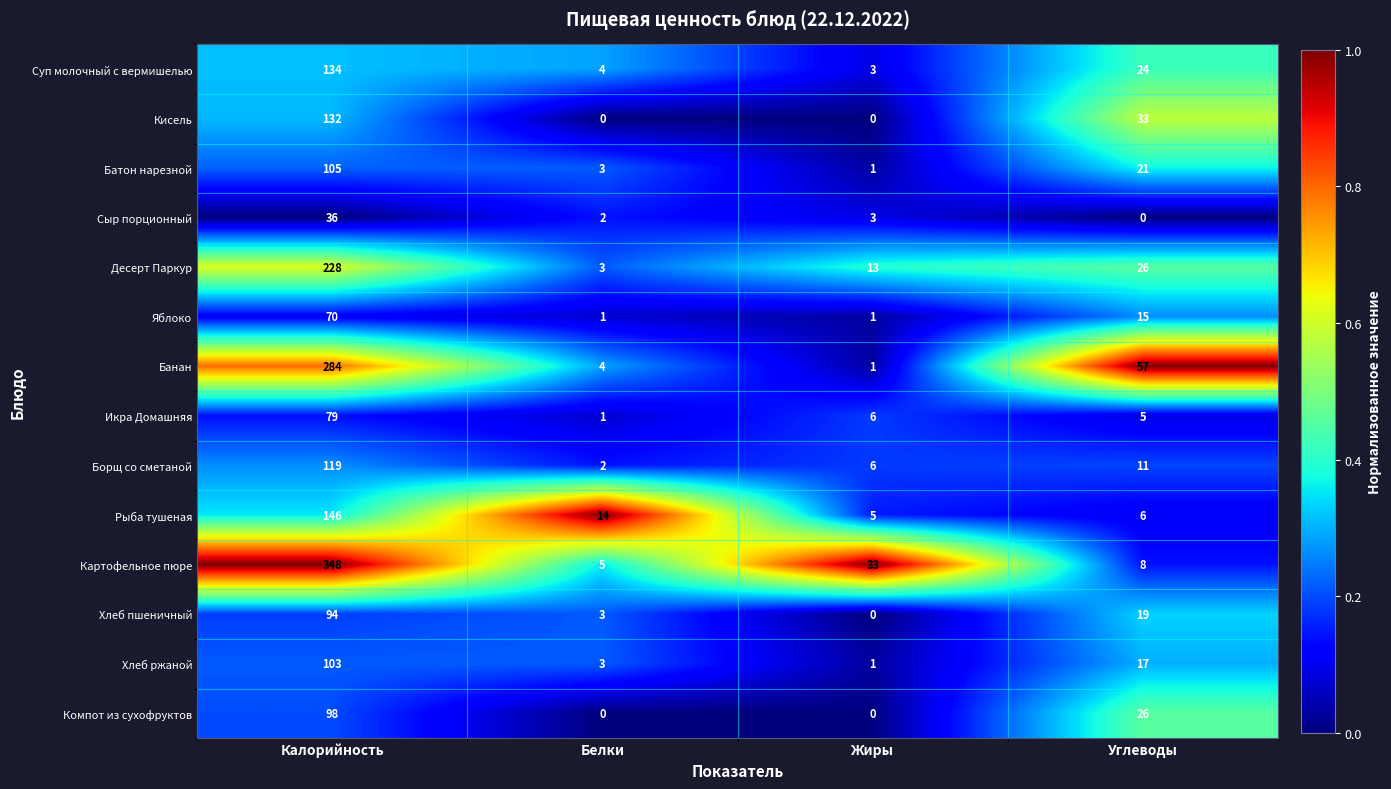

True or false: Кисель has a value of 74 at Жиры.

False